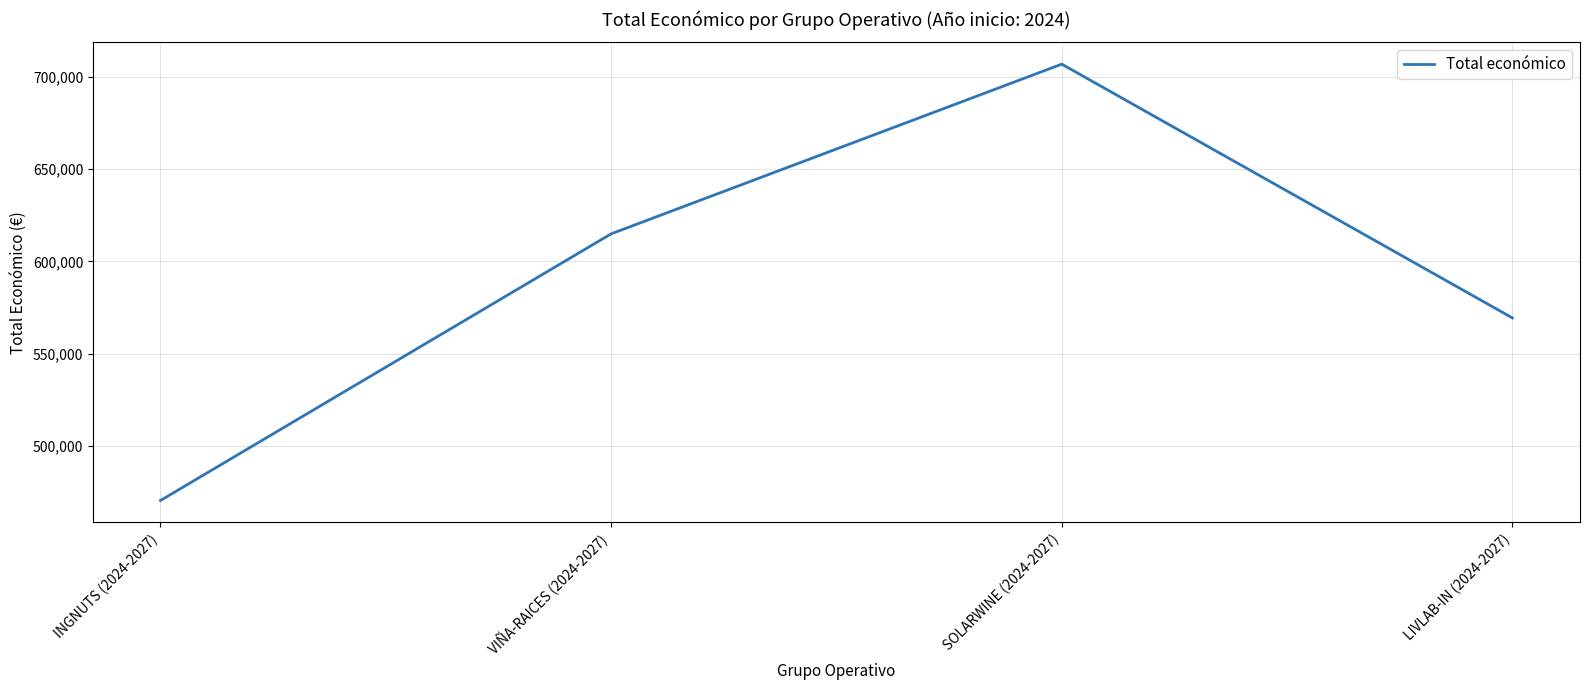

Reading left to right, what are all the values shown in this chart?

470675	614907	706697	569416